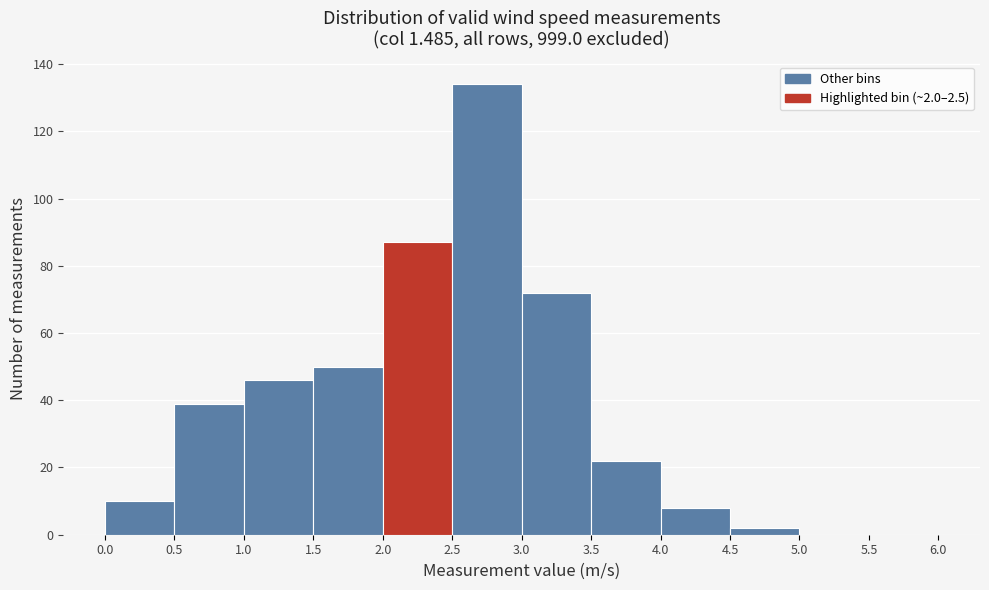

Which range on the x-axis has the tallest bar?

2.5 to 3.0